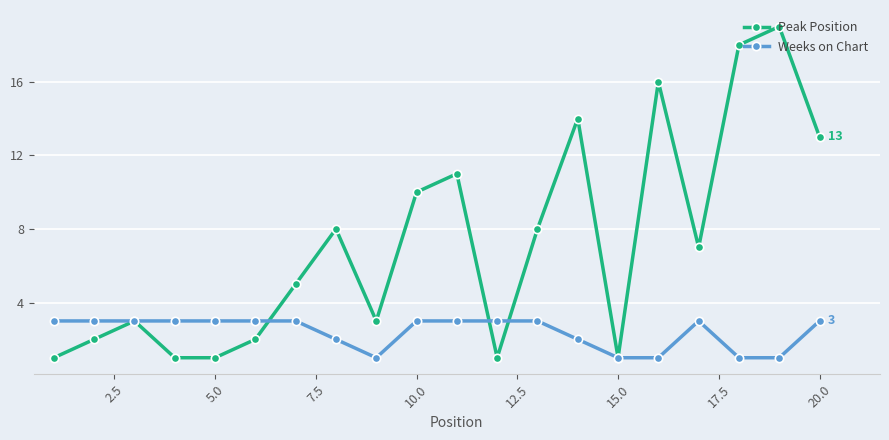

How many lines are shown in the chart?

2